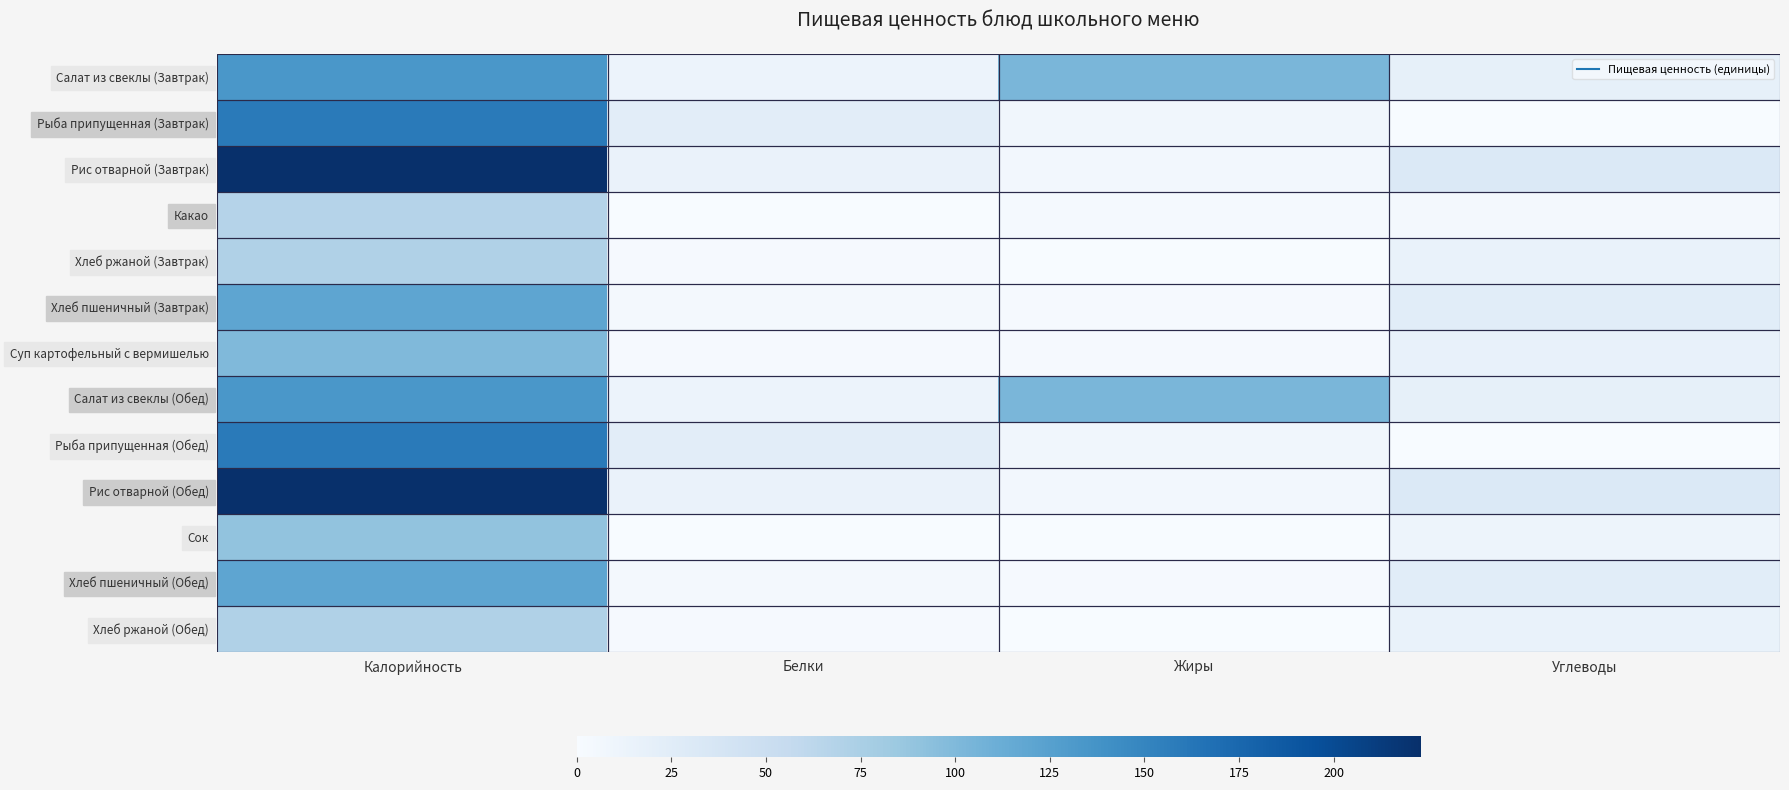

Rank the series at Жиры from highest to lowest value.

Салат из свеклы (Завтрак), Салат из свеклы (Обед), Рыба припущенная (Завтрак), Рыба припущенная (Обед), Рис отварной (Завтрак), Рис отварной (Обед), Какао, Суп картофельный с вермишелью, Хлеб пшеничный (Завтрак), Хлеб пшеничный (Обед), Сок, Хлеб ржаной (Завтрак), Хлеб ржаной (Обед)